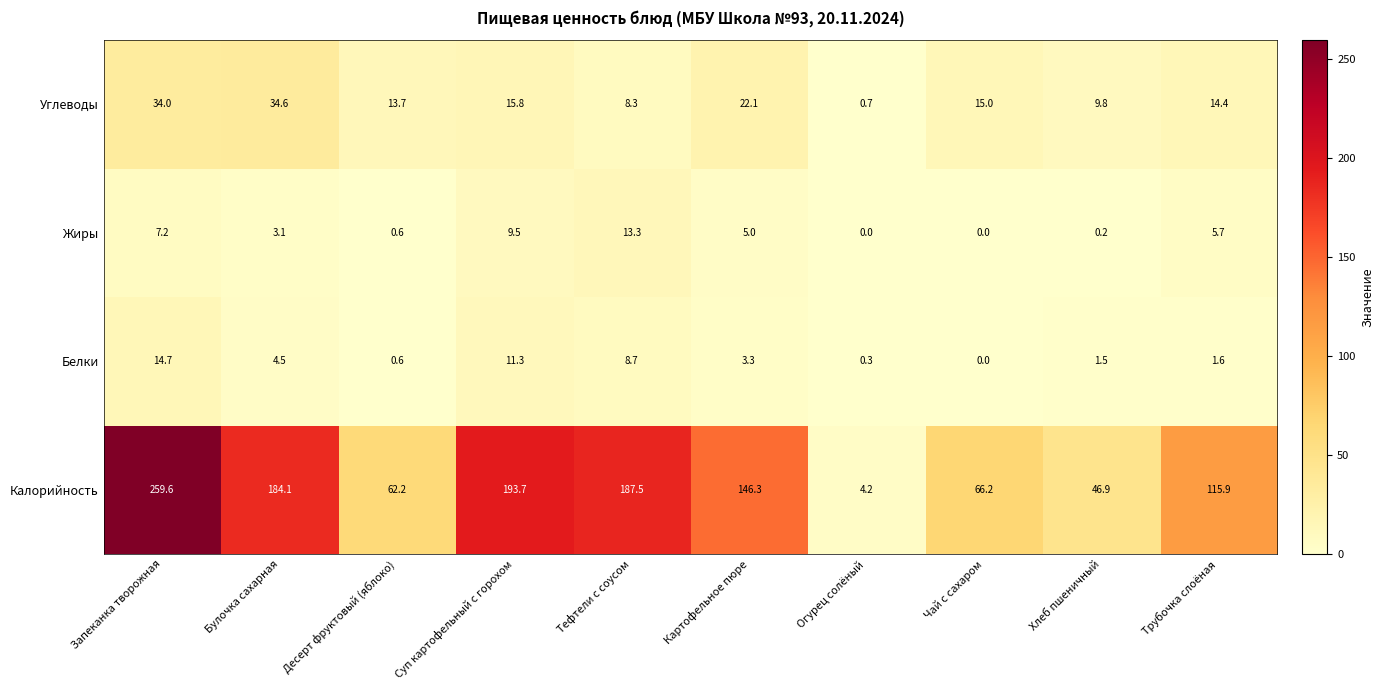

What is the difference between the maximum and minimum values in the Жиры series?

13.3